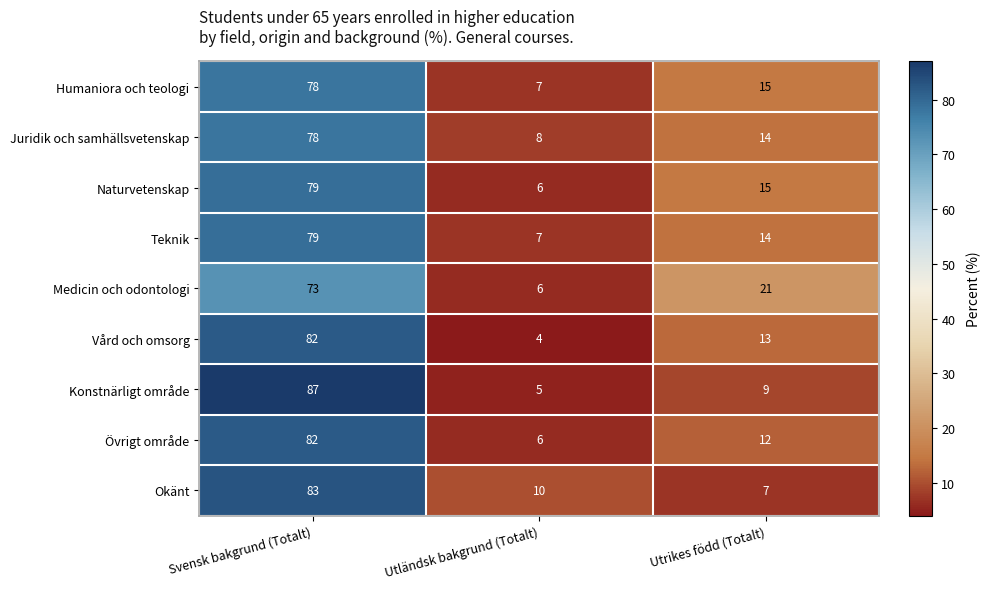

What is the sum of all Okänt values?

100